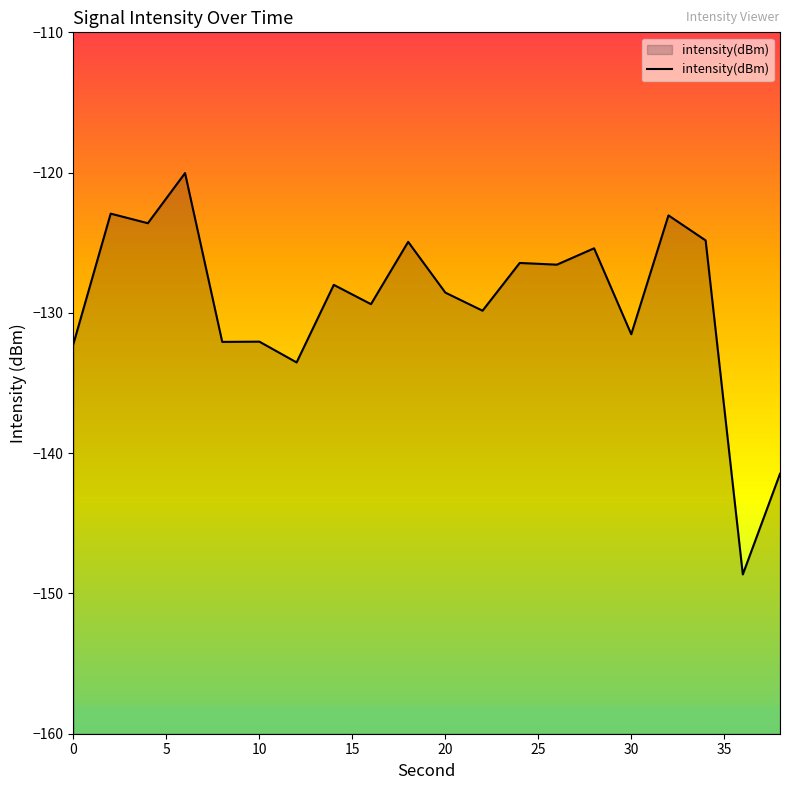

What is the greatest value displayed?

-120.0